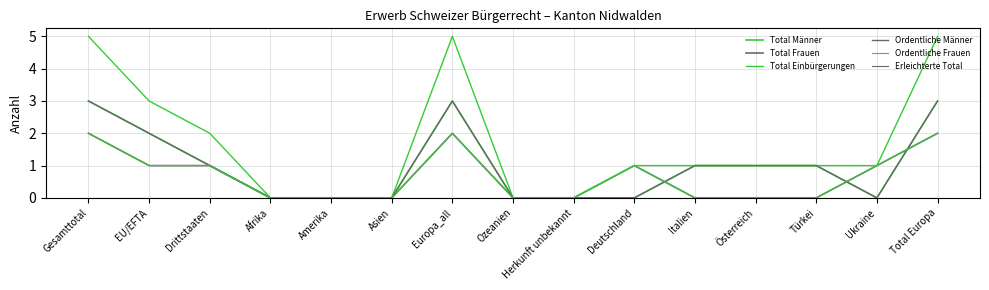

Reading left to right, what are all the values shown in this chart?

Total Männer: 3	2	1	0	0	0	3	0	0	0	1	1	1	0	3
Total Frauen: 2	1	1	0	0	0	2	0	0	1	0	0	0	1	2
Total Einbürgerungen: 5	3	2	0	0	0	5	0	0	1	1	1	1	1	5
Ordentliche Männer: 3	2	1	0	0	0	3	0	0	0	1	1	1	0	3
Ordentliche Frauen: 2	1	1	0	0	0	2	0	0	1	0	0	0	1	2
Erleichterte Total: 0	0	0	0	0	0	0	0	0	0	0	0	0	0	0